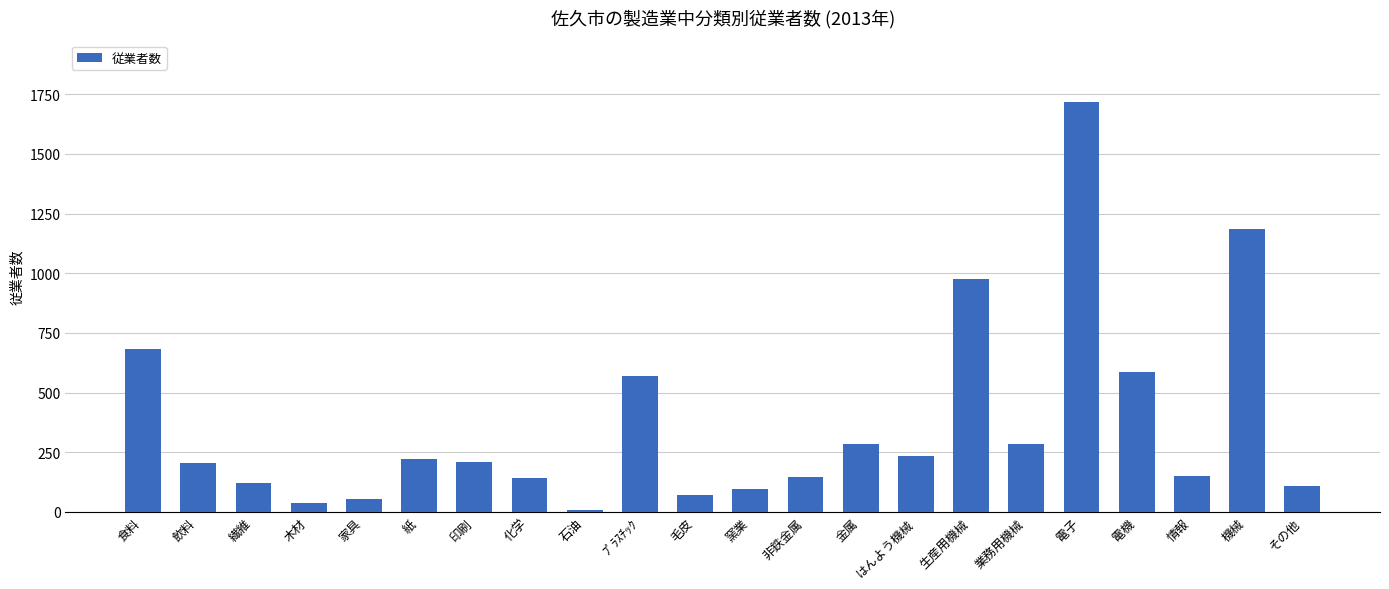

What is the change in value from 繊維 to 紙?

+99